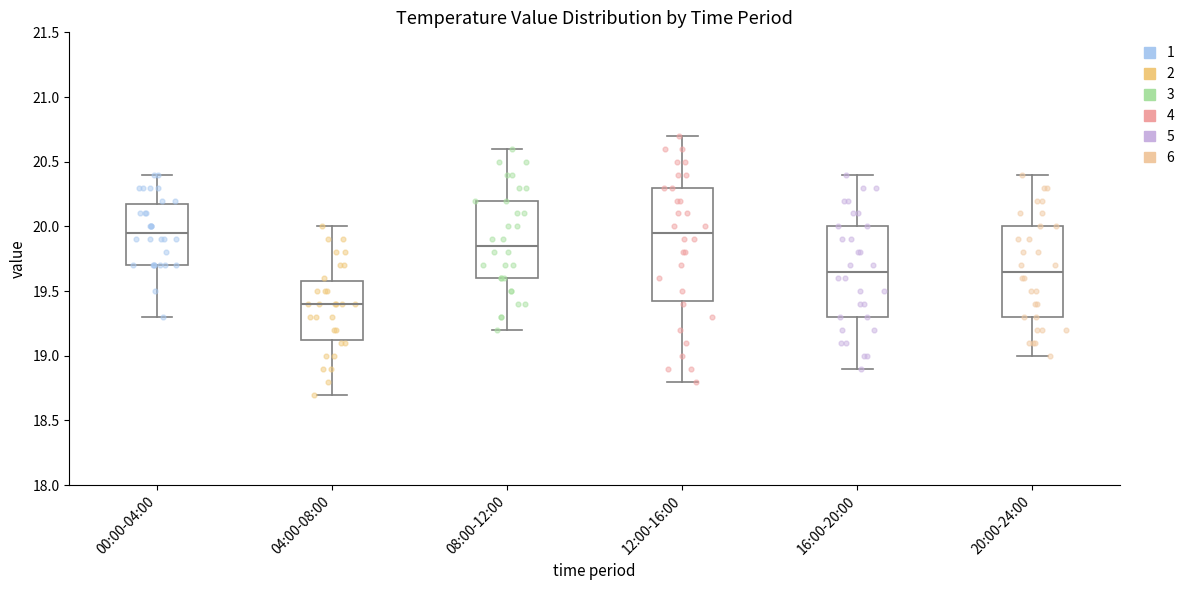

Reading left to right, transcribe this box plot: for each box, give where its median line is, the range the box spans, and where its two whiskers end, as read against the y-axis. The values are not printed on the chart, so give them approximately, as read against the axis.

00:00-04:00: median 19.95, box 19.70 to 20.20, whiskers 19.30 to 20.40
04:00-08:00: median 19.40, box 19.15 to 19.60, whiskers 18.70 to 20.00
08:00-12:00: median 19.85, box 19.60 to 20.20, whiskers 19.20 to 20.60
12:00-16:00: median 19.95, box 19.45 to 20.30, whiskers 18.80 to 20.70
16:00-20:00: median 19.65, box 19.30 to 20.00, whiskers 18.90 to 20.40
20:00-24:00: median 19.65, box 19.30 to 20.00, whiskers 19.00 to 20.40